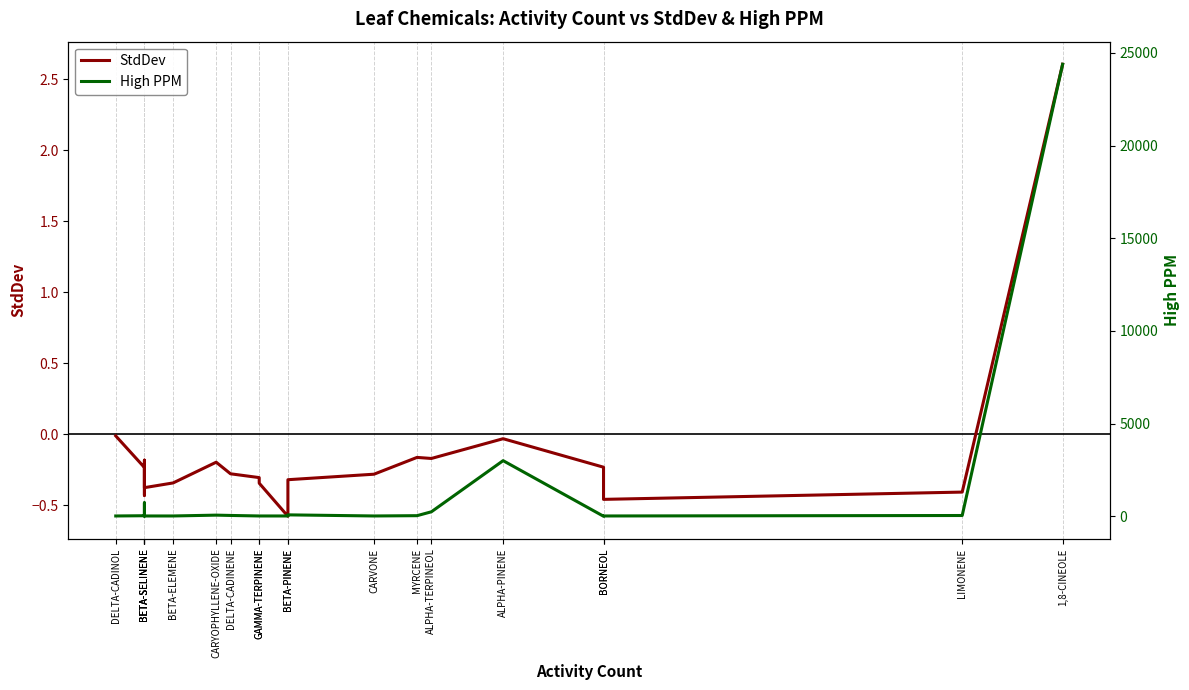

Which category has the highest value across all series?

1,8-CINEOLE